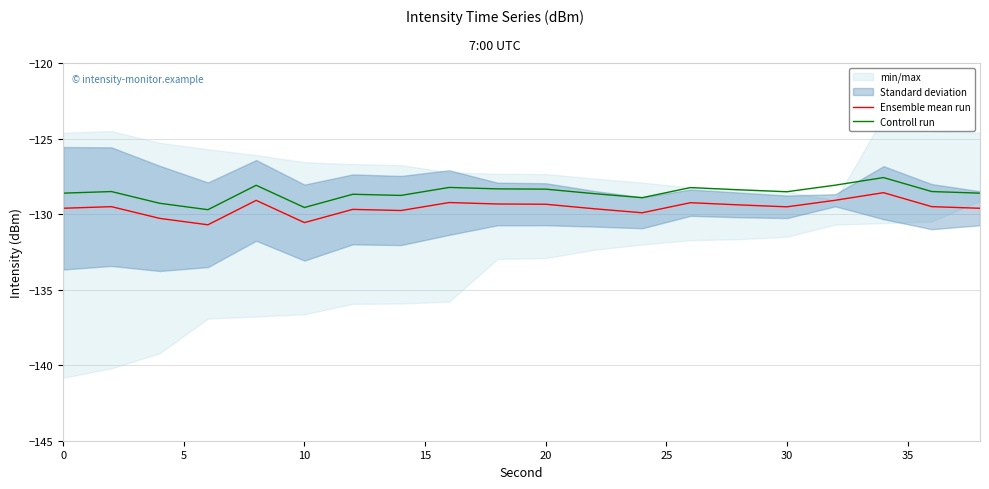

True or false: Ensemble mean run and Controll run cross at least once.

False